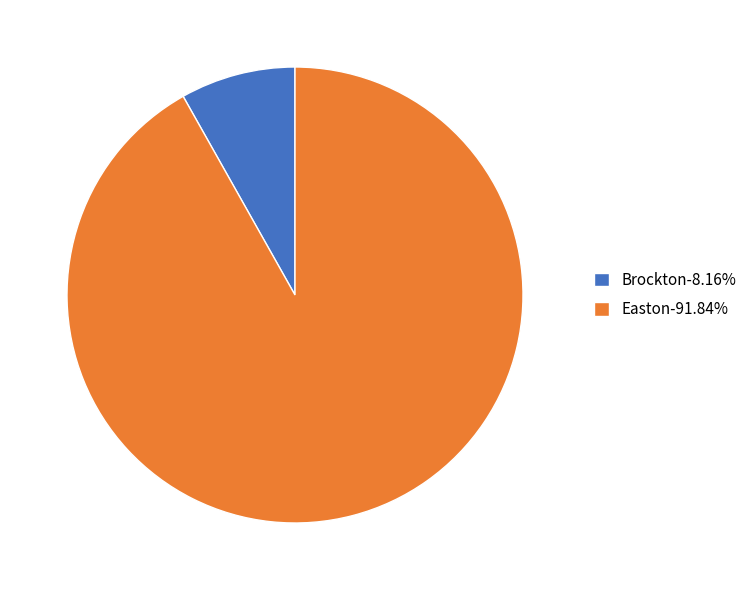

How many segments does this pie chart have?

2